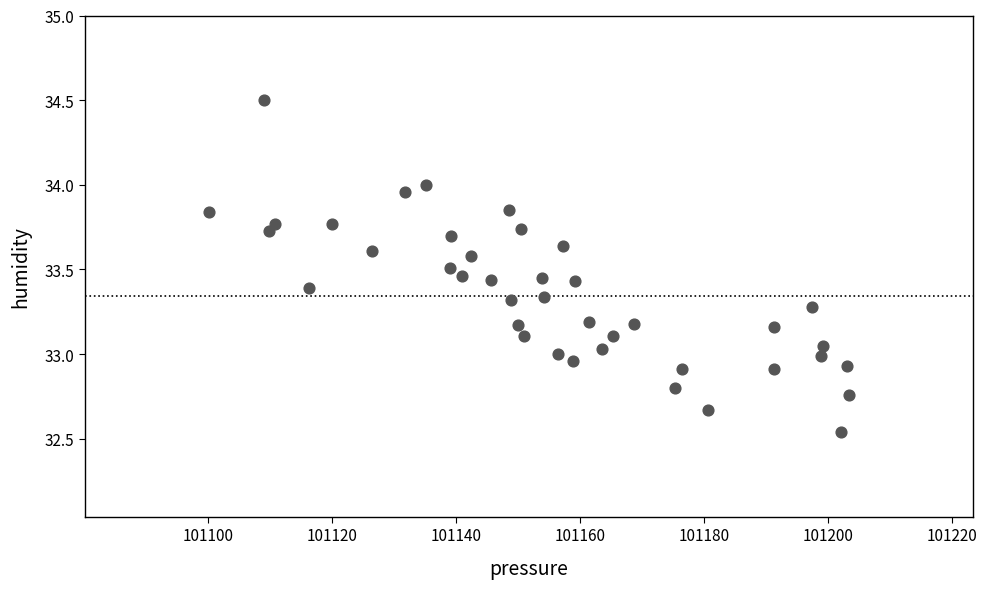

What is the range of X values (max minus min)?

103.1